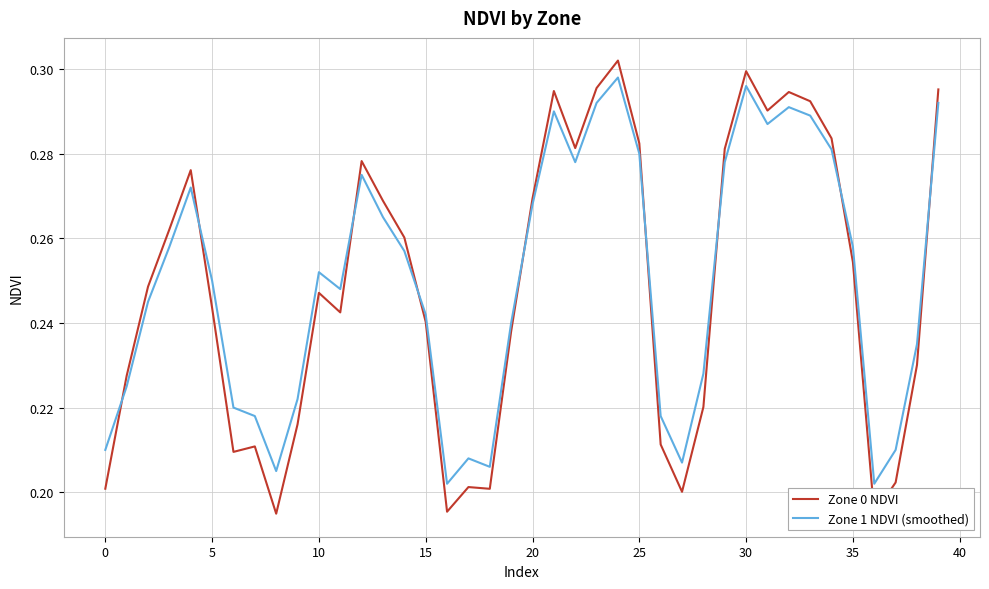

What is the minimum value shown in the chart?

0.2